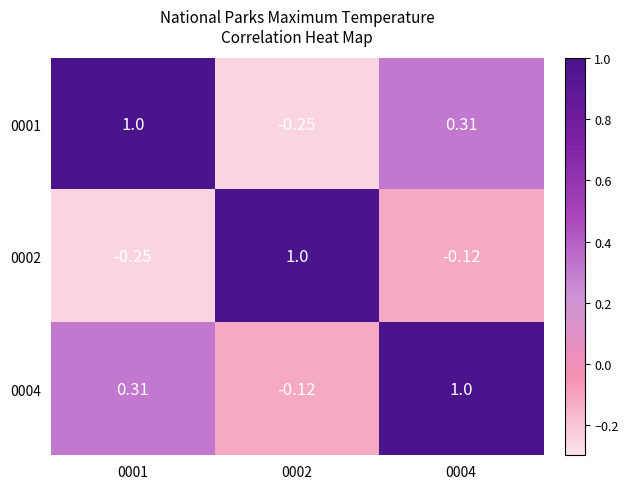

At which category is the sum across all series the highest?

0004